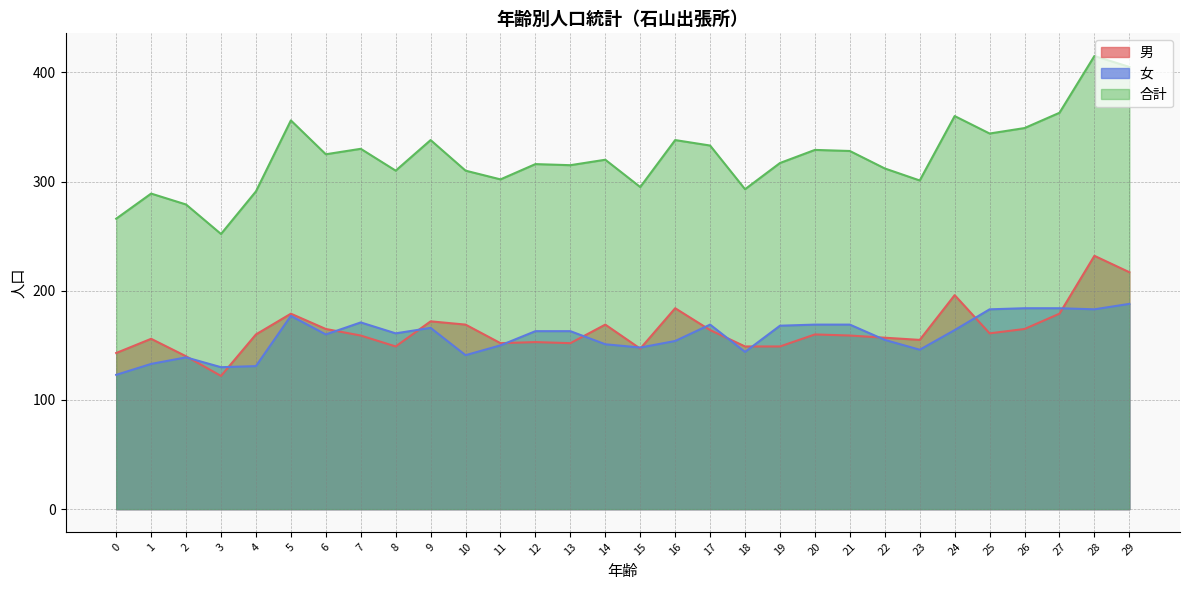

Reading left to right, transcribe all the data shown in this chart.

男: 0=143	1=156	2=140	3=122	4=160	5=179	6=165	7=159	8=149	9=172	10=169	11=152	12=153	13=152	14=169	15=147	16=184	17=164	18=149	19=149	20=160	21=159	22=157	23=155	24=196	25=161	26=165	27=179	28=232	29=217
女: 0=123	1=133	2=139	3=130	4=131	5=177	6=160	7=171	8=161	9=166	10=141	11=150	12=163	13=163	14=151	15=148	16=154	17=169	18=144	19=168	20=169	21=169	22=155	23=146	24=164	25=183	26=184	27=184	28=183	29=188
合計: 0=266	1=289	2=279	3=252	4=291	5=356	6=325	7=330	8=310	9=338	10=310	11=302	12=316	13=315	14=320	15=295	16=338	17=333	18=293	19=317	20=329	21=328	22=312	23=301	24=360	25=344	26=349	27=363	28=415	29=405